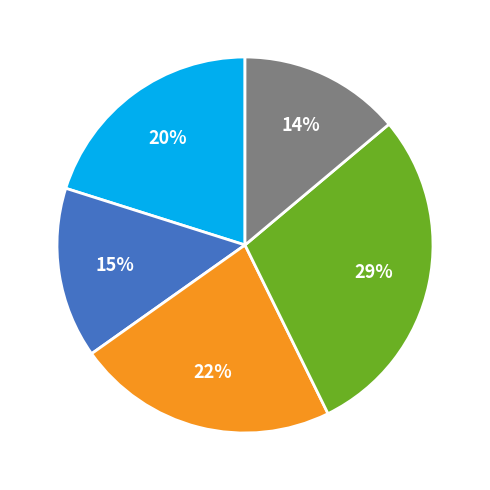

Does any single category account for the majority?

No